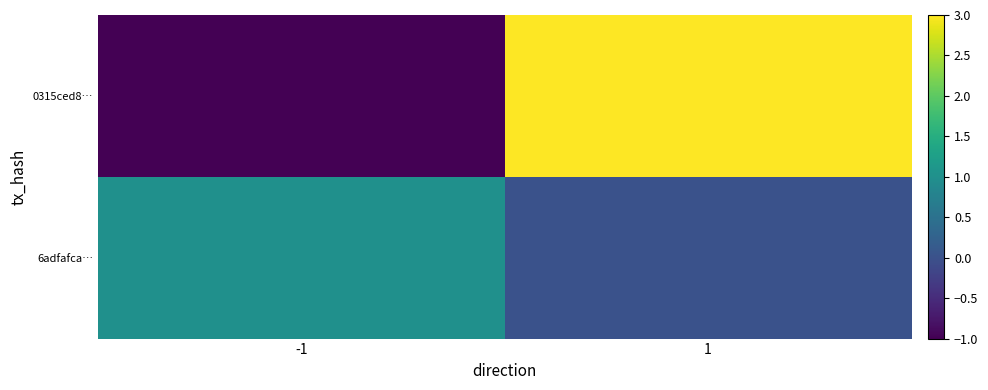

What is the smallest value displayed?

-1